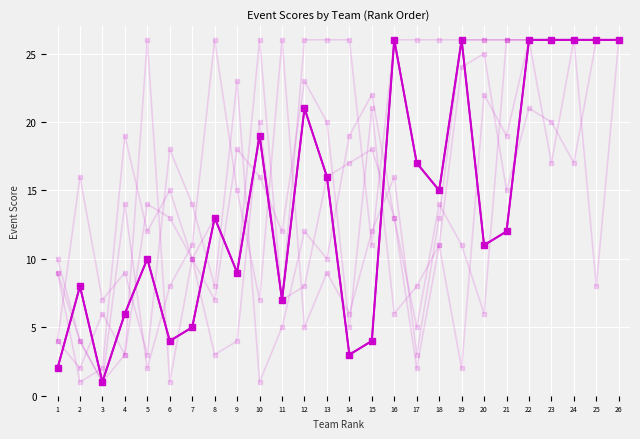

Reading left to right, extract all data points from this chart.

Protein Modeling: 2	8	1	6	10	4	5	13	9	19	7	21	16	3	4	26	17	15	26	11	12	26	26	26	26	26
Mission Possible: 4	2	6	3	26	1	10	13	9	26	7	26	26	26	11	26	26	26	26	26	26	26	26	26	8	26
Experimental Design: 4	16	7	9	3	18	14	8	23	1	5	12	10	19	22	13	2	11	24	25	15	21	20	17	26	26
Wright Stuff: 10	4	1	14	2	8	11	26	15	7	26	5	9	6	12	16	3	13	26	26	26	26	26	26	26	26
Dynamic Planet: 9	4	1	3	14	13	10	7	18	16	12	23	20	5	21	6	8	11	2	22	19	26	17	26	26	26
Geologic Mapping: 9	1	2	19	12	15	10	3	4	20	7	8	16	17	18	13	5	14	11	6	26	26	26	26	26	26